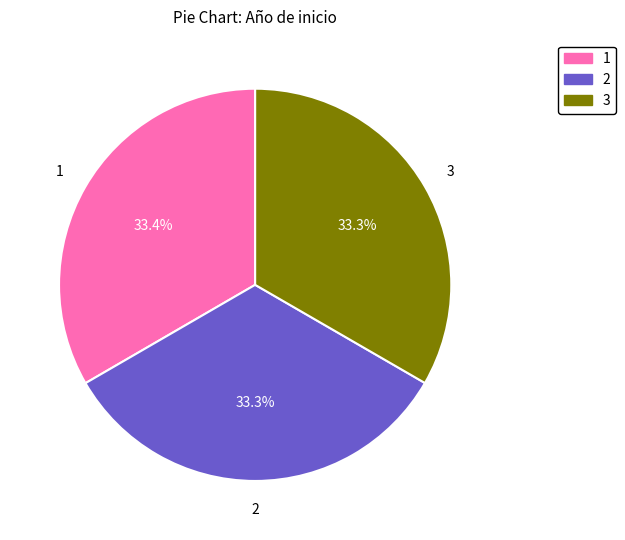

Is there a majority slice in this chart?

No